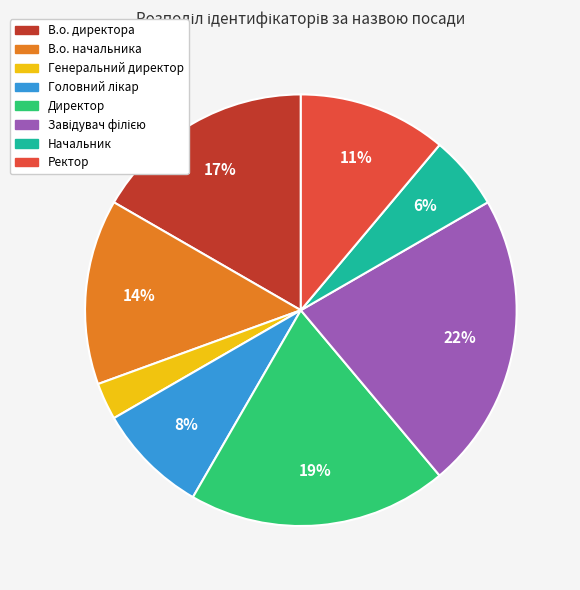

What percentage is the Директор slice, to the nearest percent?

19%